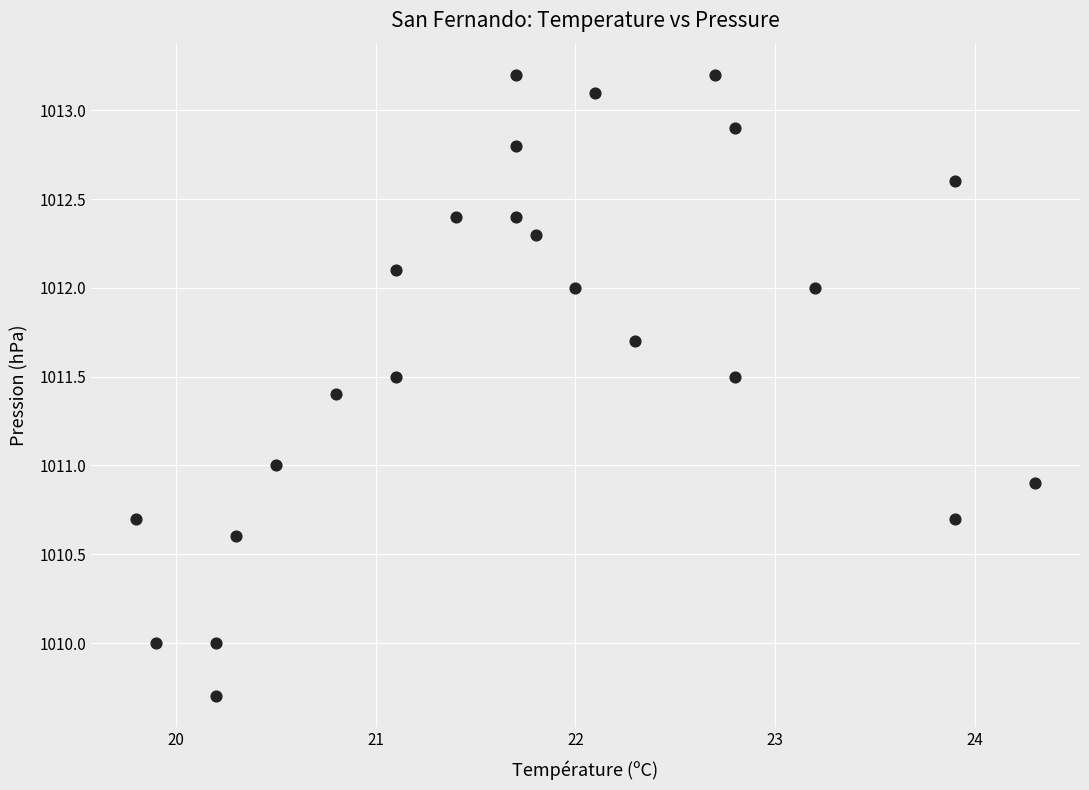

What is the range of Y values (max minus min)?

3.5